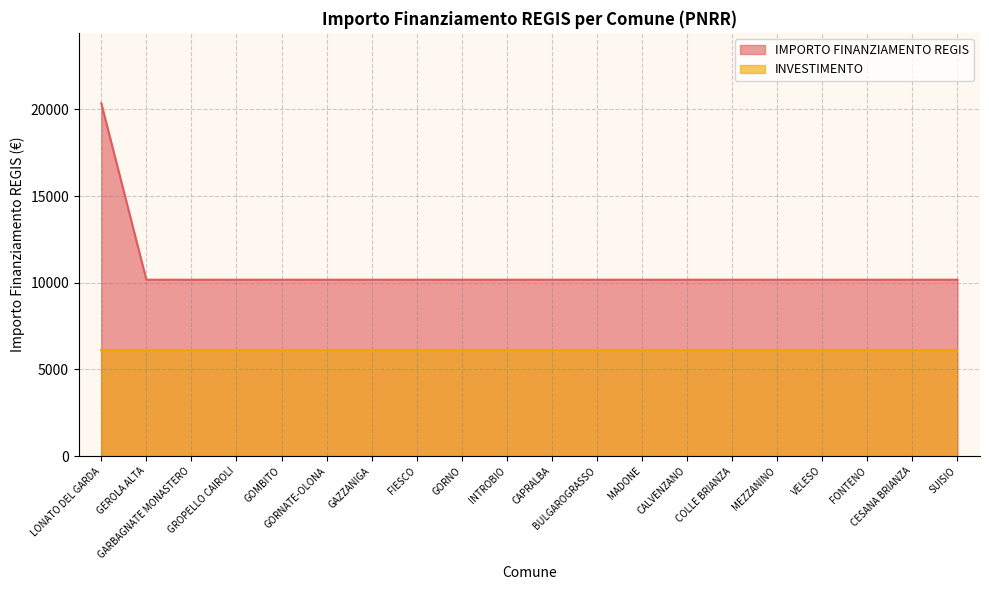

At which category does the chart reach its peak across all series?

LONATO DEL GARDA